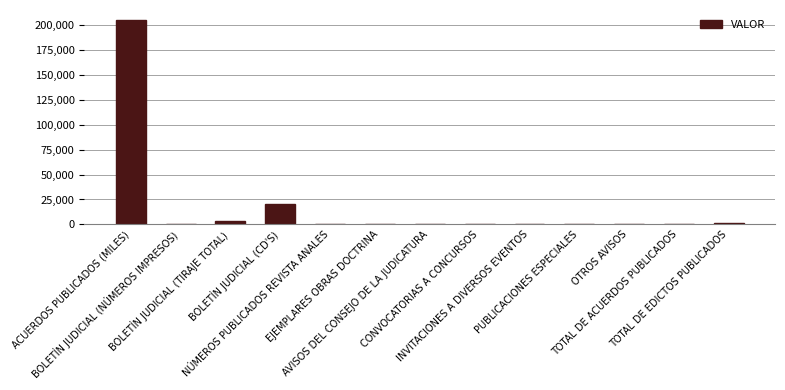

What is the maximum value shown in the chart?

205216